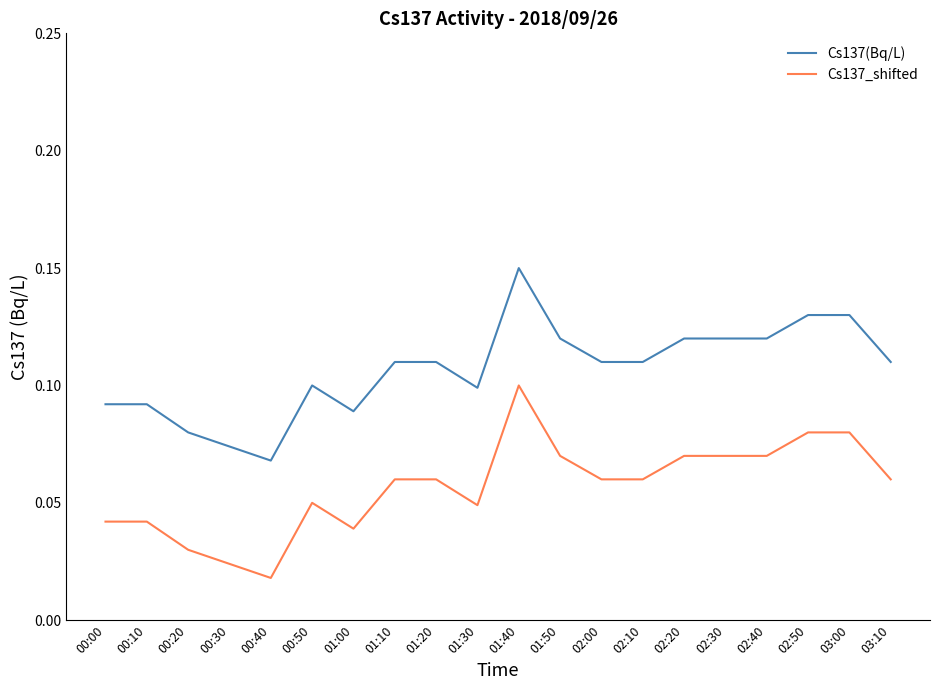

Which series has the largest total across all categories?

Cs137(Bq/L)